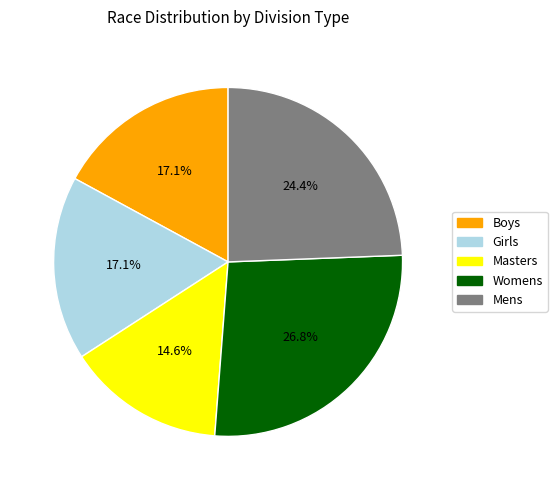

Does any single category account for the majority?

No